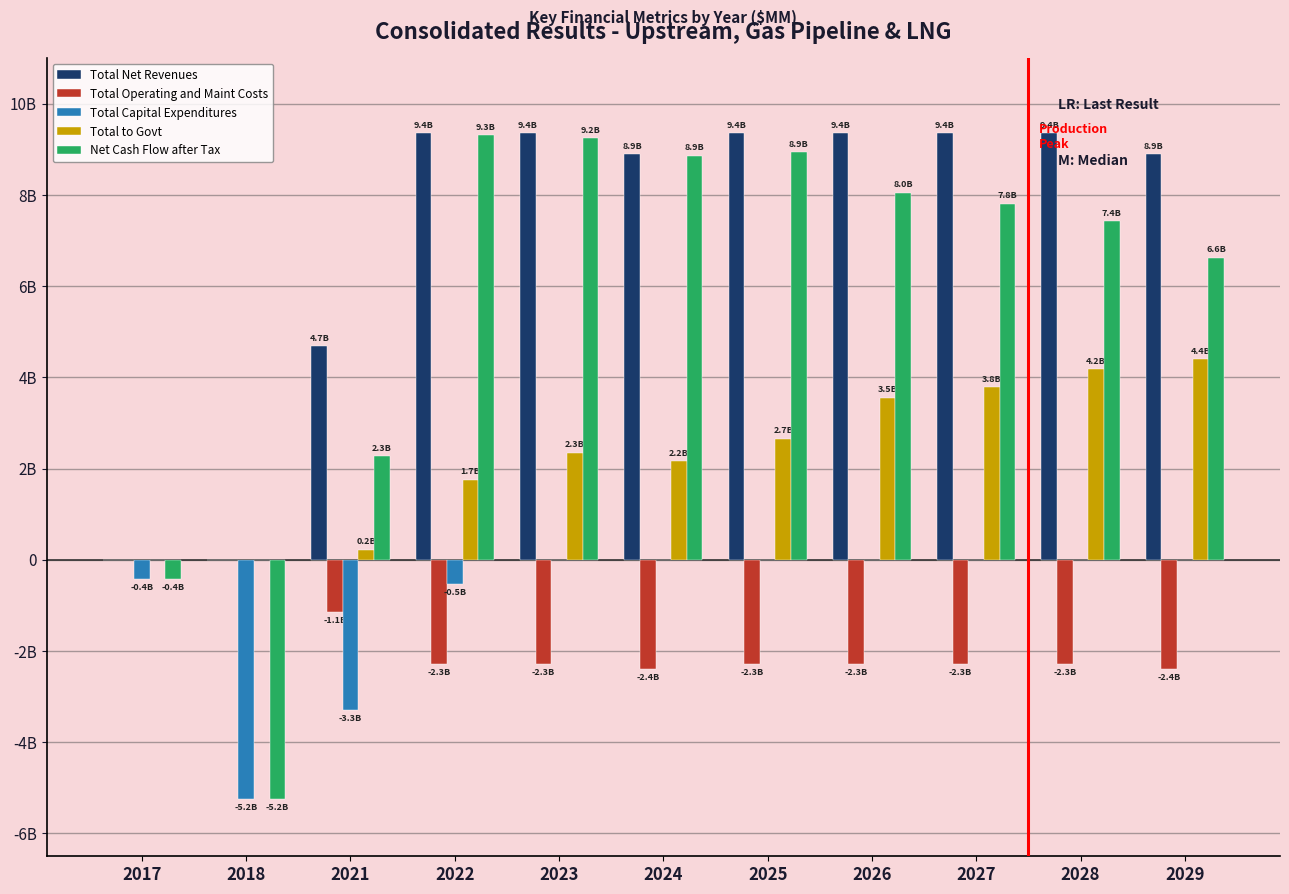

What are all the series names shown in the legend?

Total Net Revenues, Total Operating and Maint Costs, Total Capital Expenditures, Total to Govt, Net Cash Flow after Tax